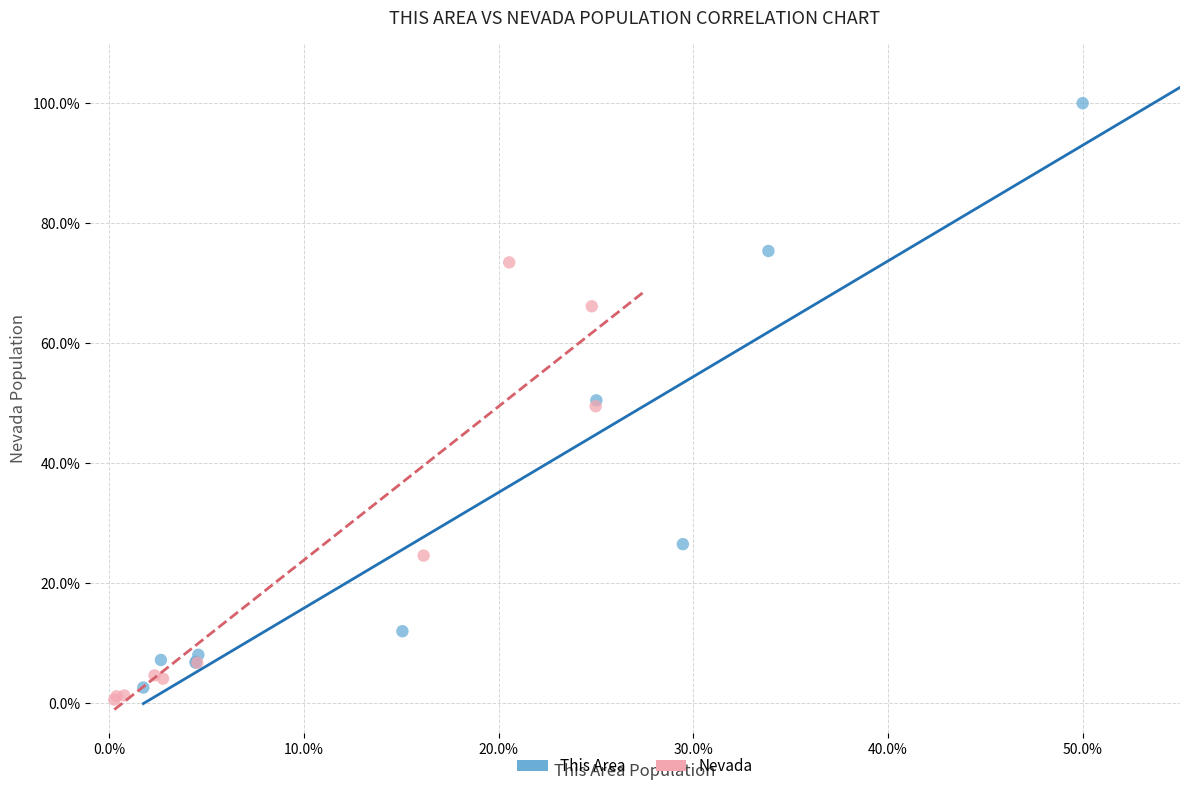

Which series has the widest spread of Y values?

This Area